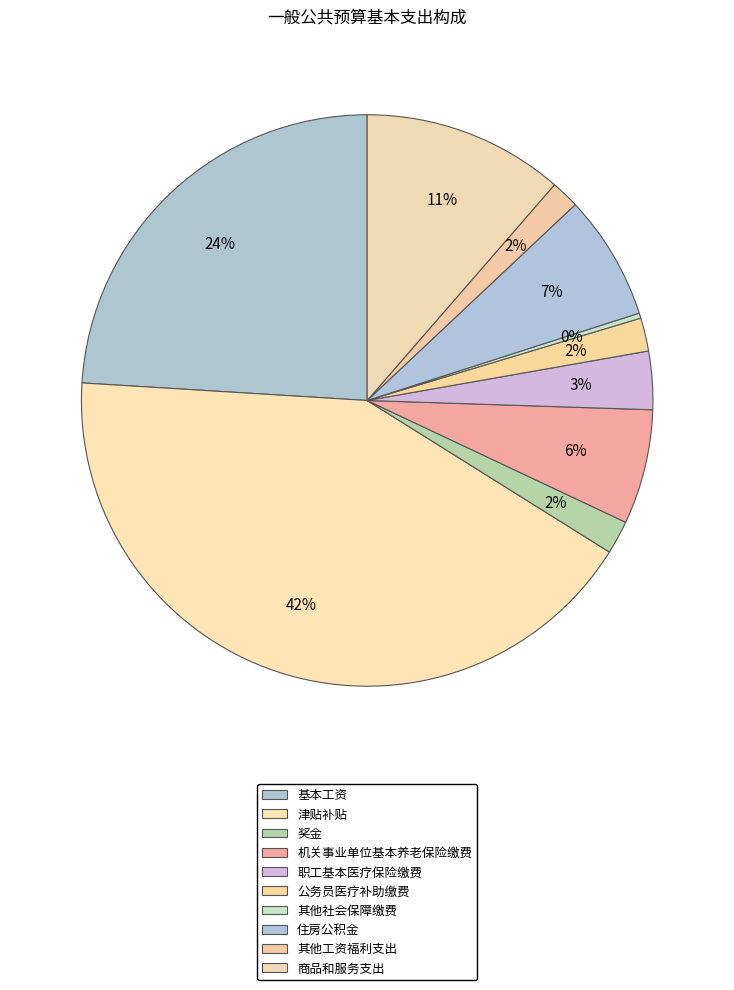

How many segments does this pie chart have?

10